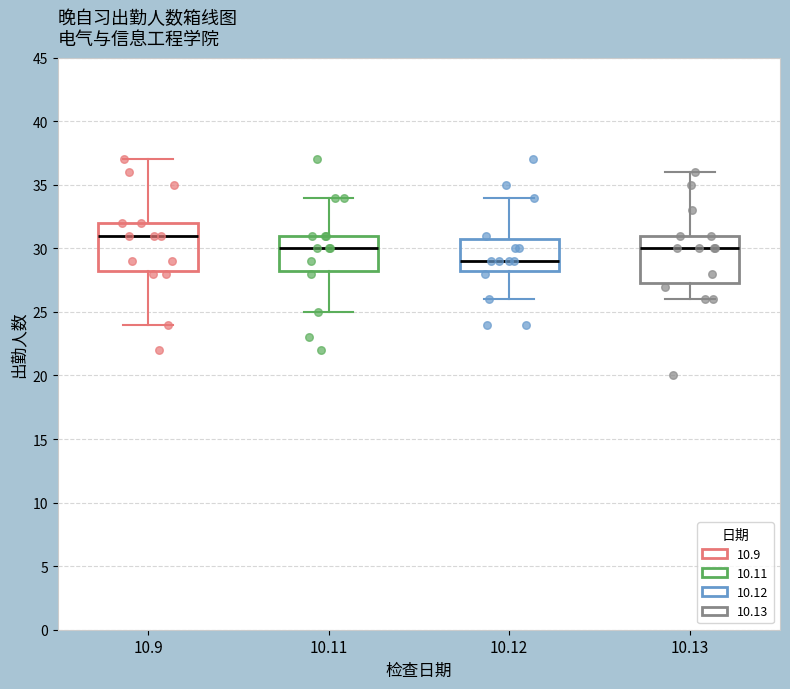

Which box's median line is the lowest?

10.12